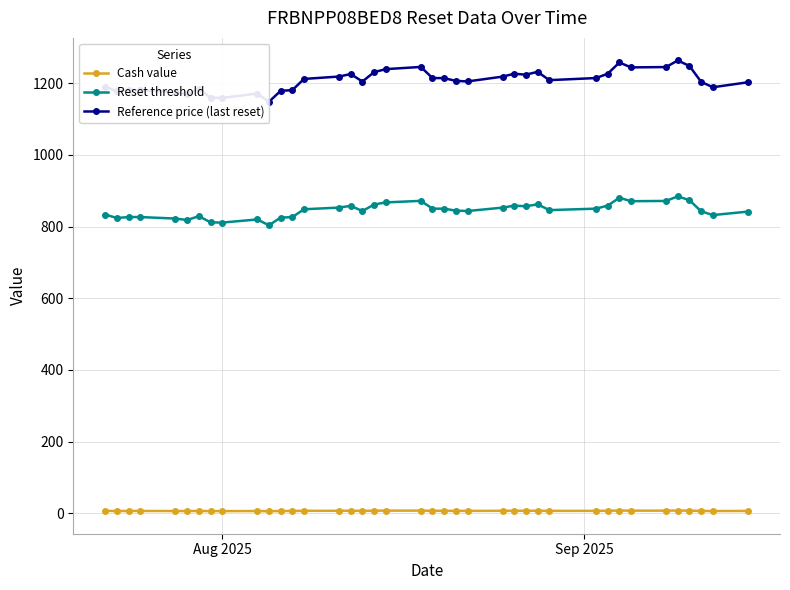

In Reference price (last reset), how many points are higher than both neighbors (excluding endpoints)?

9